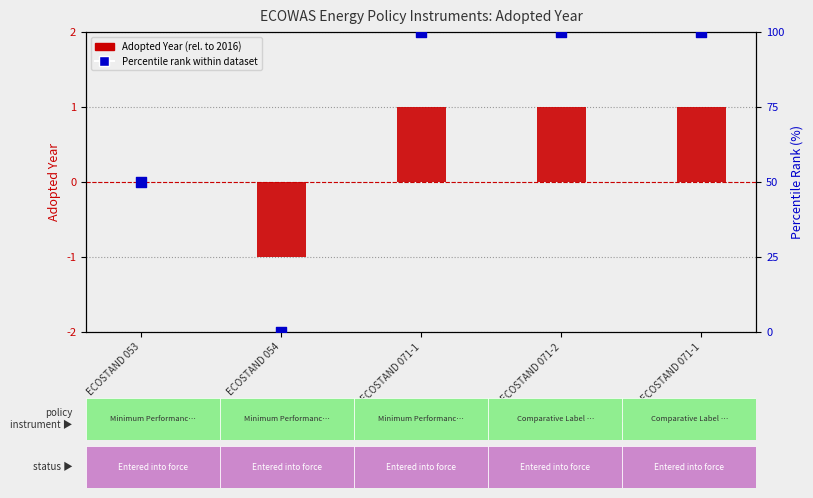

Which series has the largest total across all categories?

Percentile rank within dataset